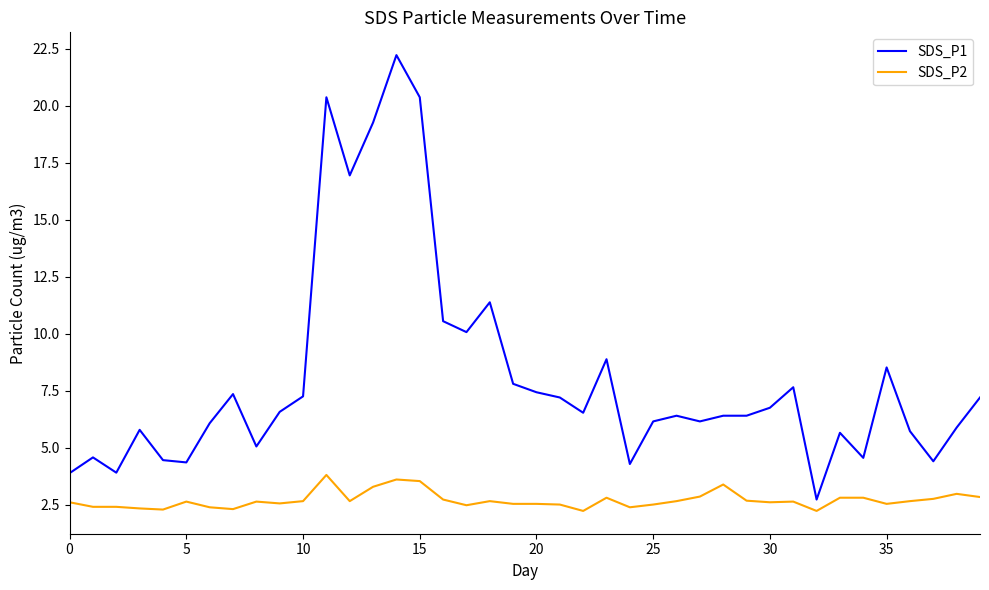

Which series has the largest range (max minus min)?

SDS_P1